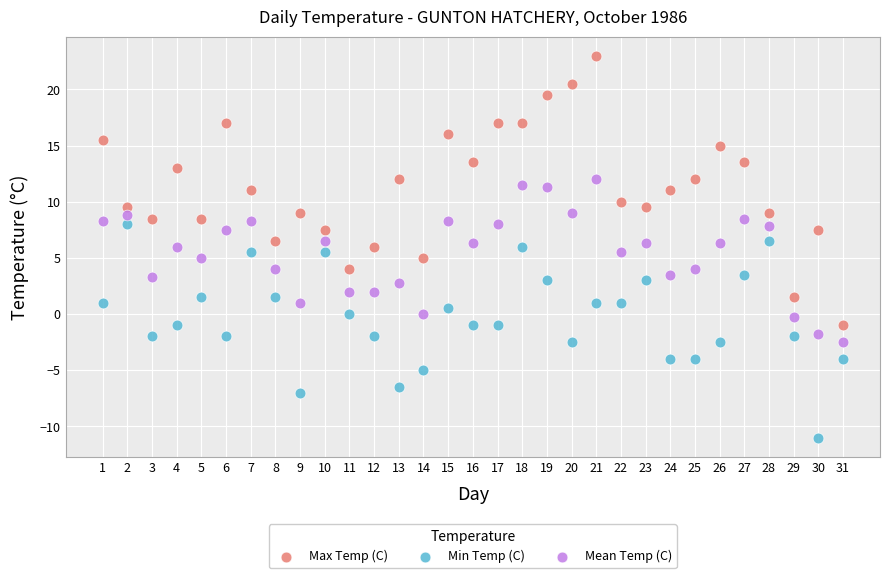

Across all data points, what is the range of X values (max minus min)?

30.0